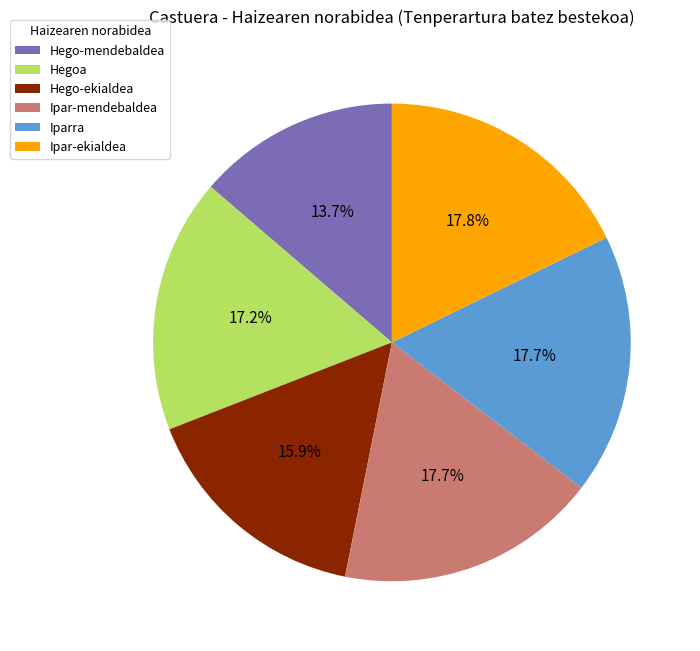

To the nearest percent, what portion does Hego-mendebaldea represent?

14%